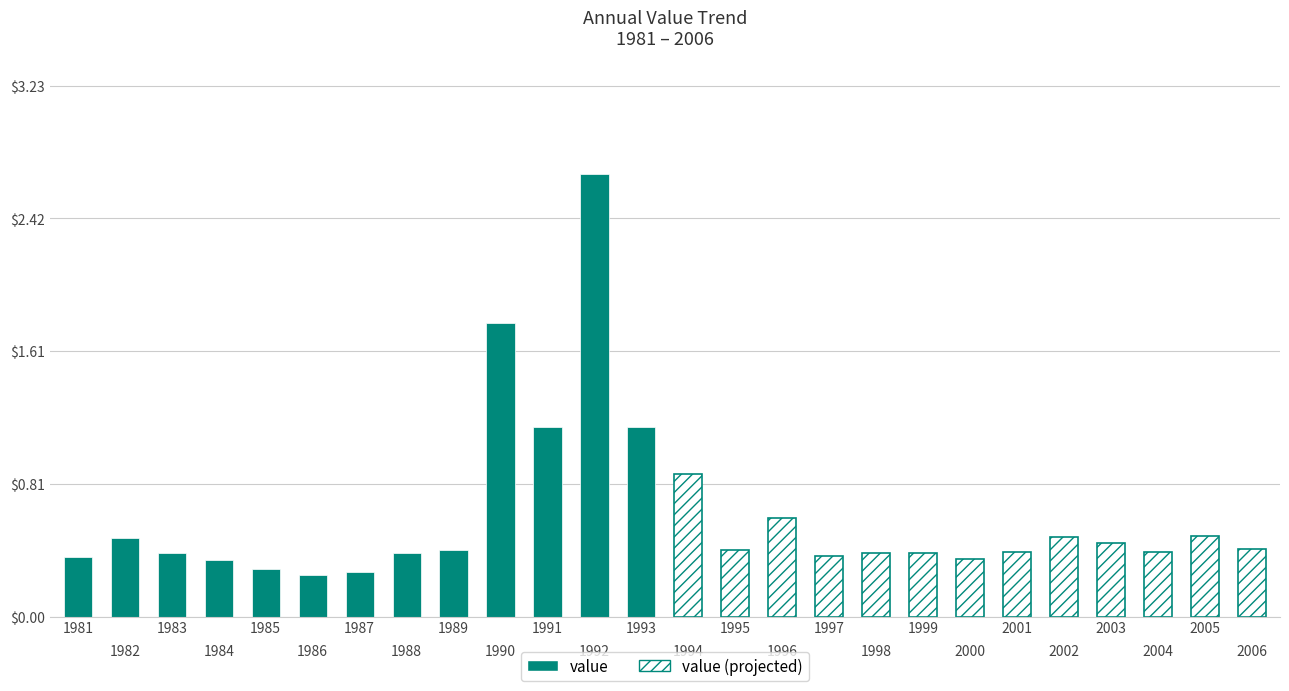

List the labels in order of value, smallest first.

1986, 1987, 1985, 1984, 2000, 1981, 1997, 1983, 1988, 1998, 1999, 2001, 2004, 1989, 1995, 2006, 2003, 1982, 2002, 2005, 1996, 1994, 1991, 1993, 1990, 1992